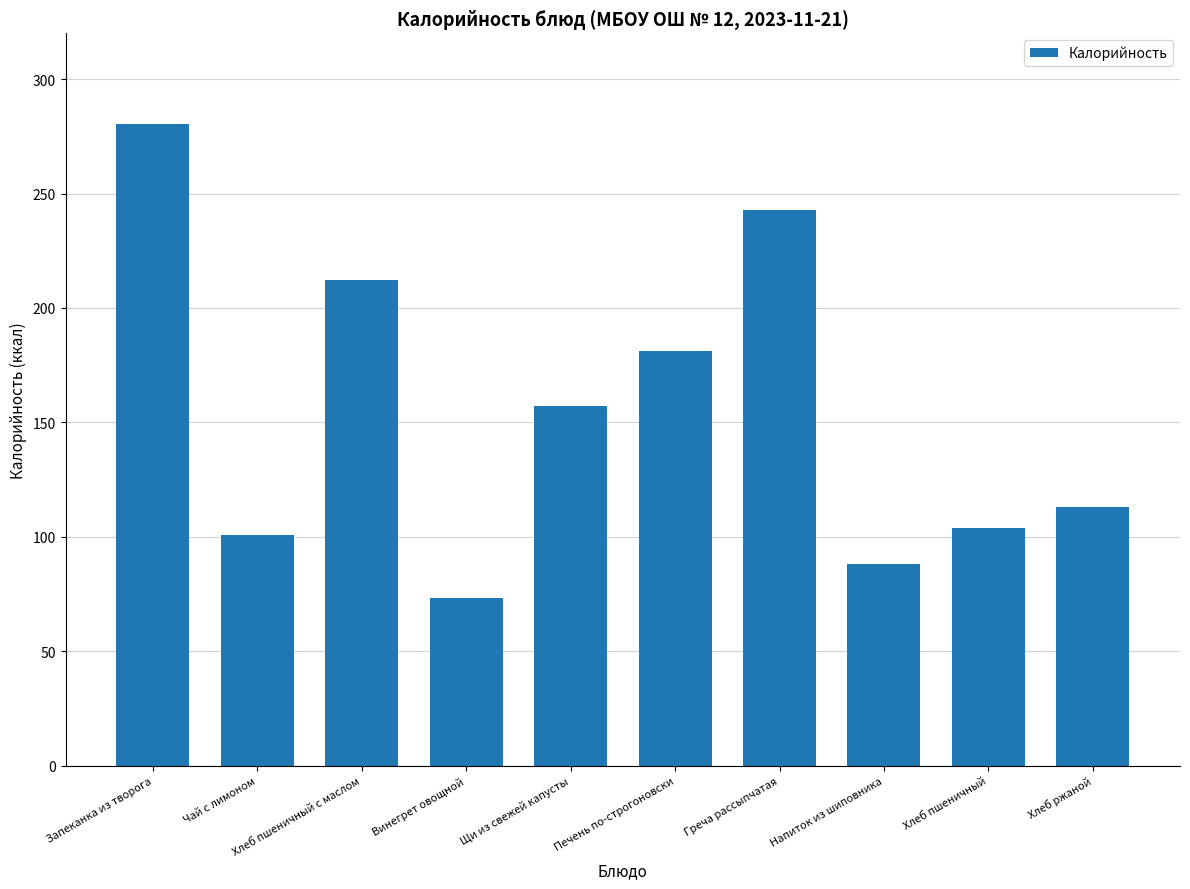

How many values exceed 157?

5